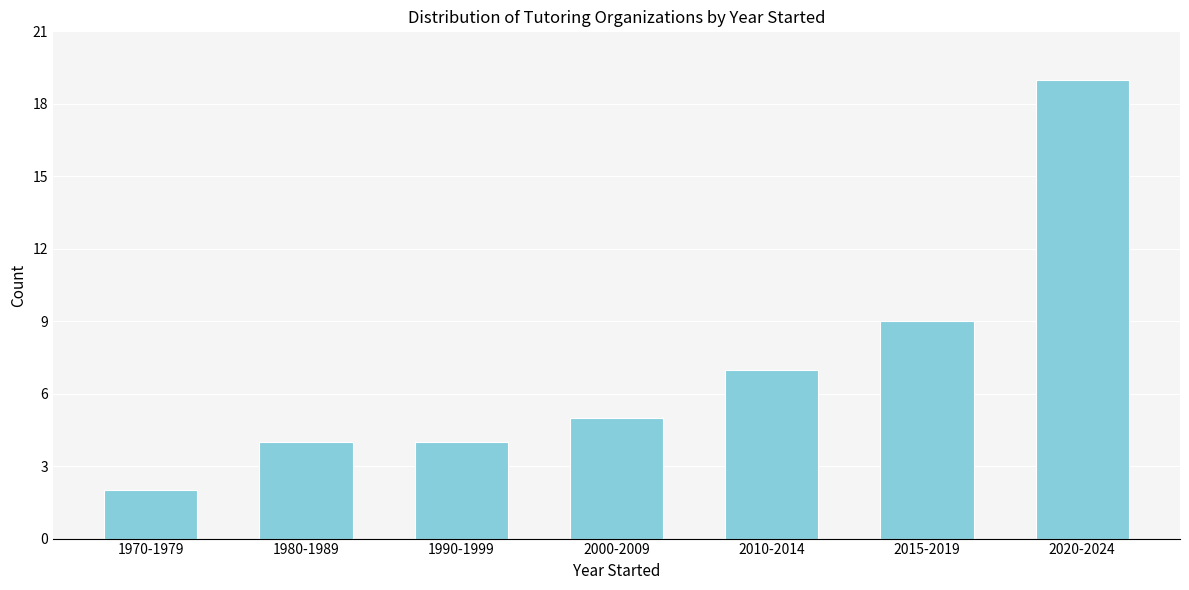

Reading left to right, list all the values displayed in this chart.

2	4	4	5	7	9	19